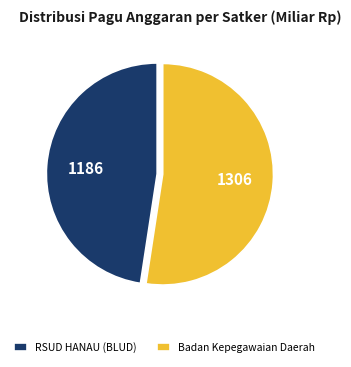

Count the number of slices in the pie.

2